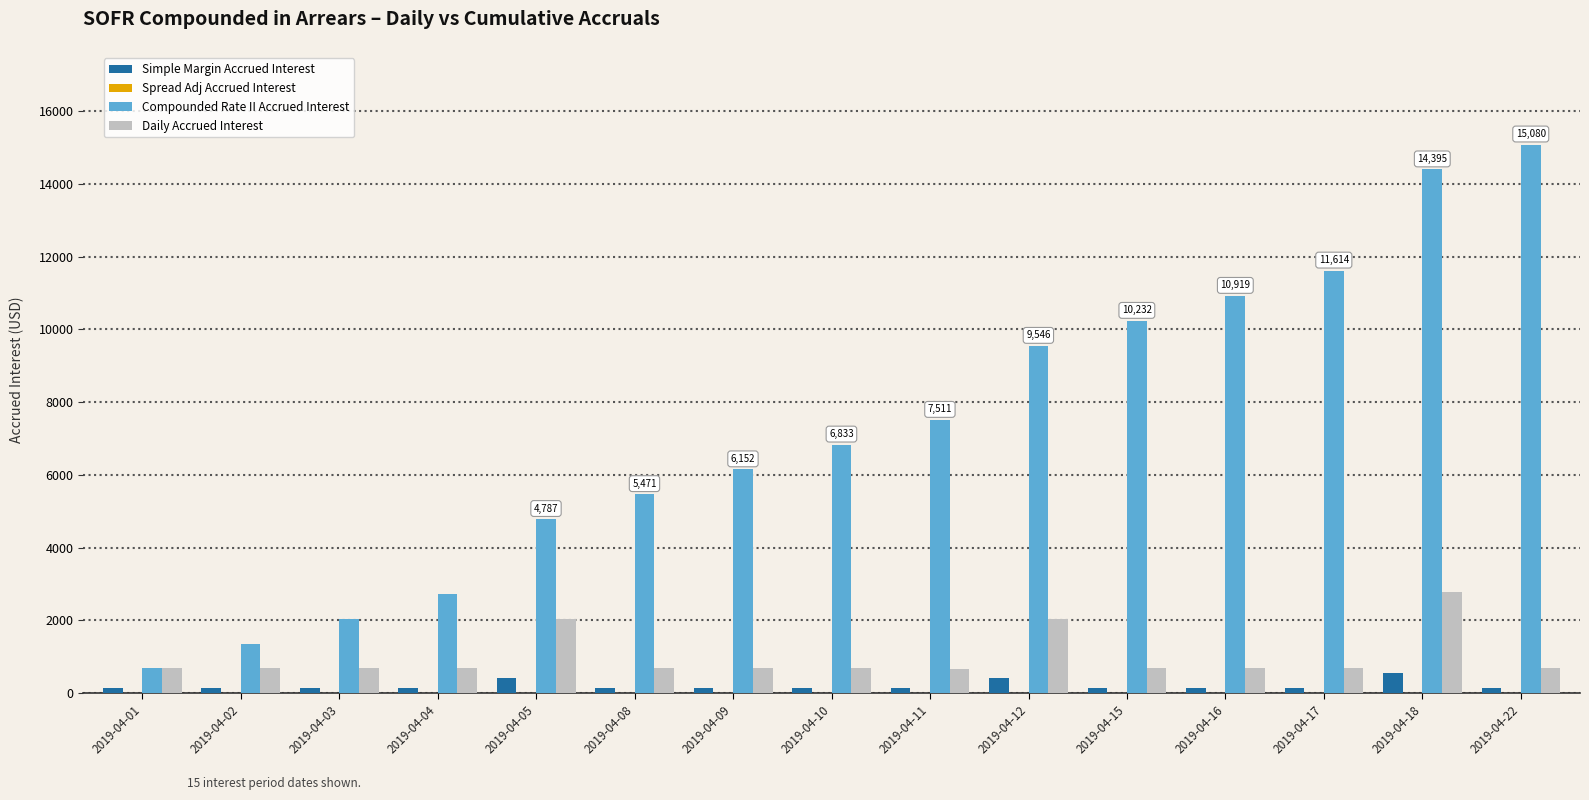

Which series changed the most between 2019-04-04 and 2019-04-15?

Compounded Rate II Accrued Interest